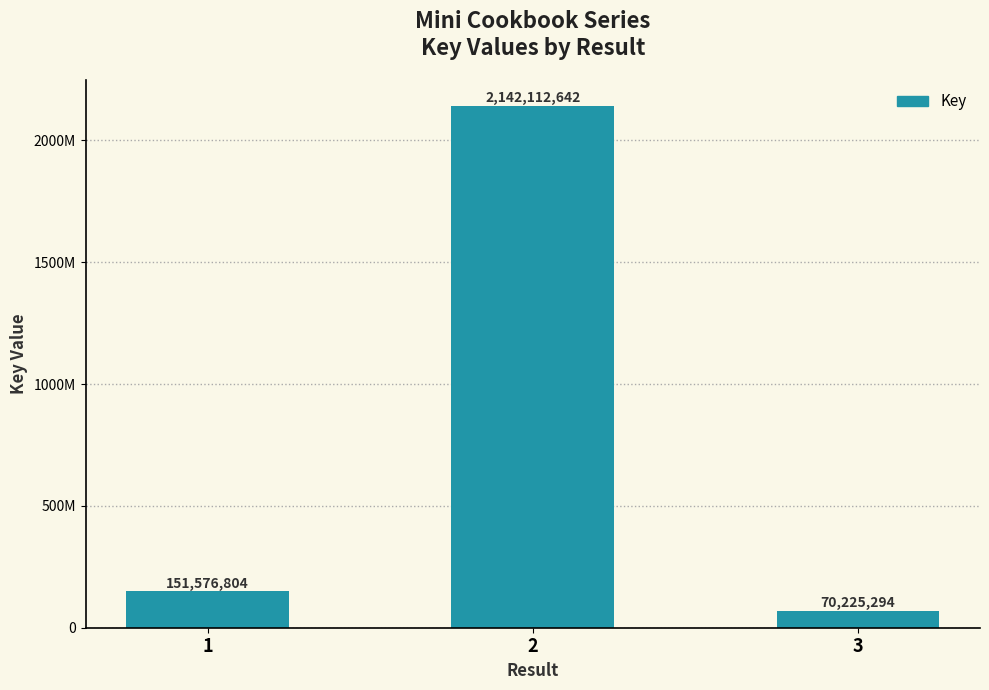

What is the value of the 2nd bar from the left?

2142112642